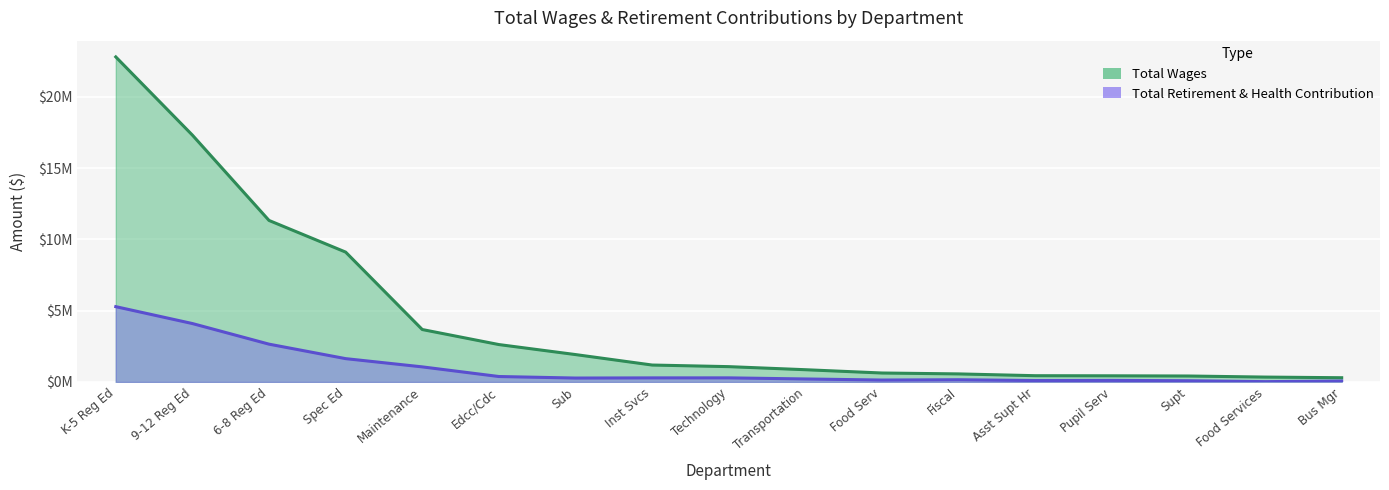

Is the value of Total Retirement & Health Contribution at K-5 Reg Ed greater than the value of Total Wages at Sub?

Yes